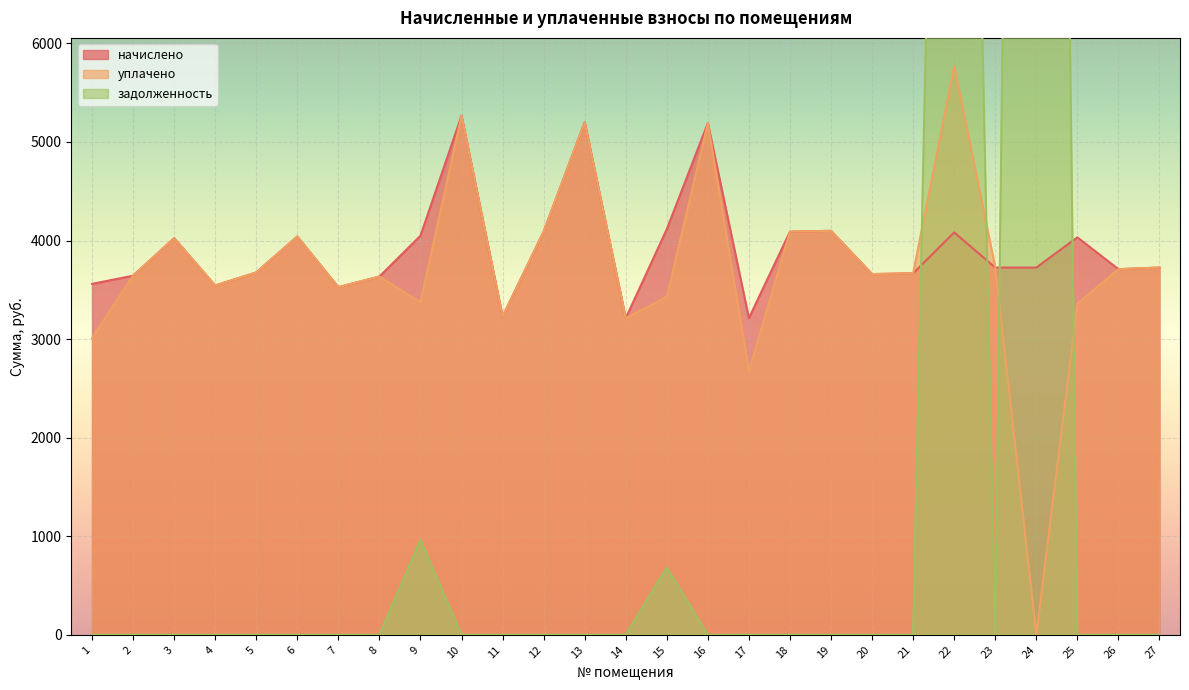

Which has a higher value, 5 or 22?

22